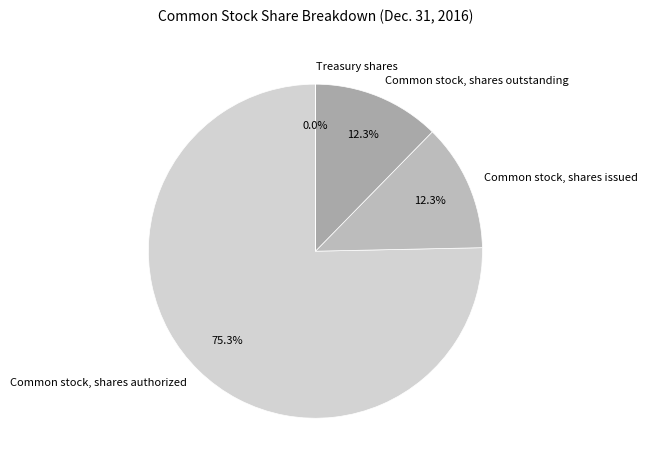

How much of the chart is everything except Common stock, shares outstanding?

87.7%